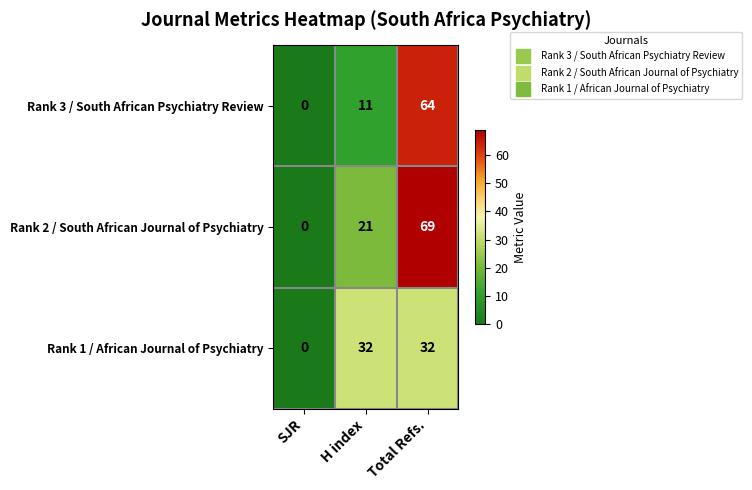

Is the value of Rank 2 / South African Journal of Psychiatry at Total Refs. greater than the value of Rank 1 / African Journal of Psychiatry at SJR?

Yes